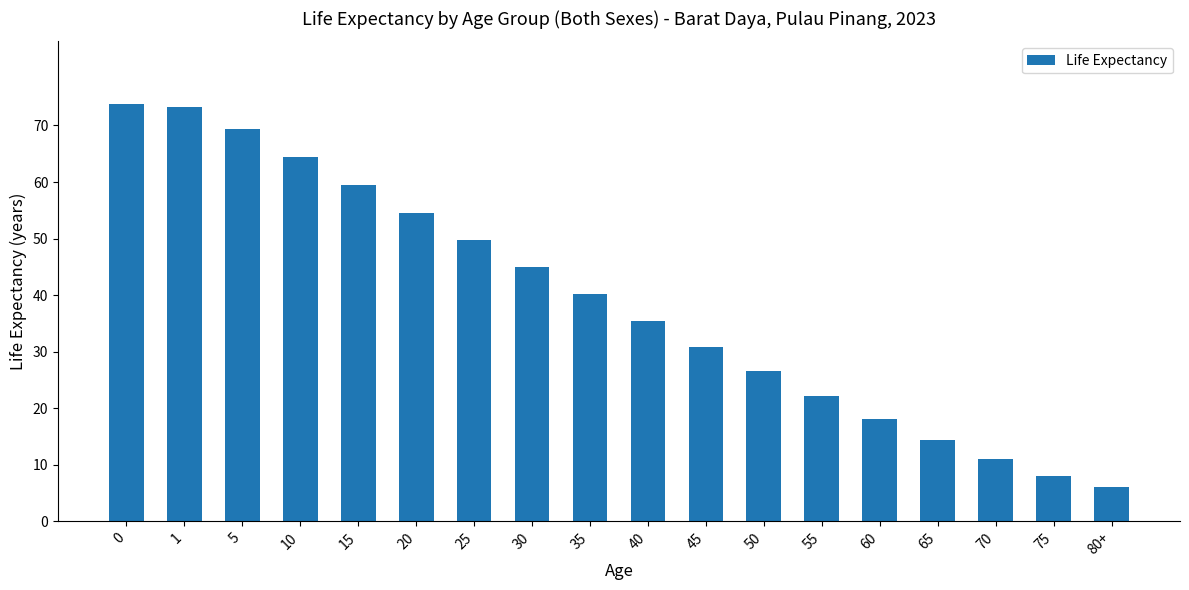

How many values exceed 40?

9